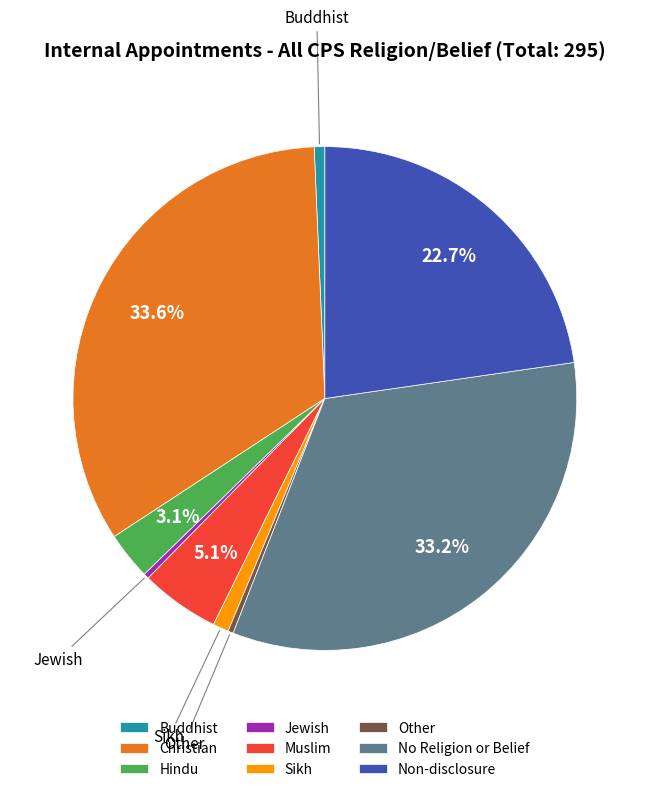

Is there any slice that represents more than half of the pie?

No